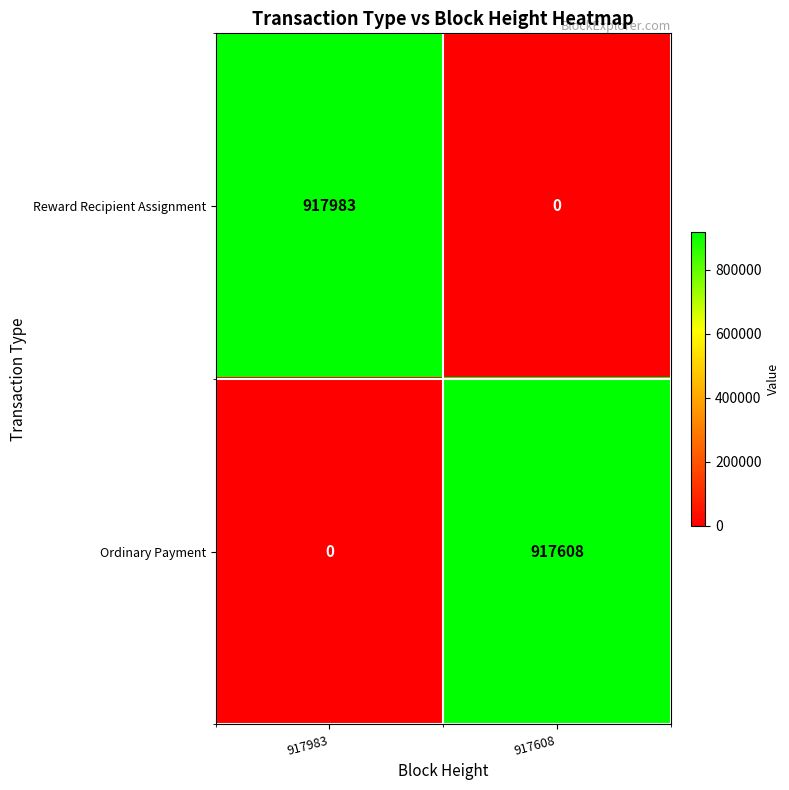

Which series has the largest total across all categories?

Reward Recipient Assignment